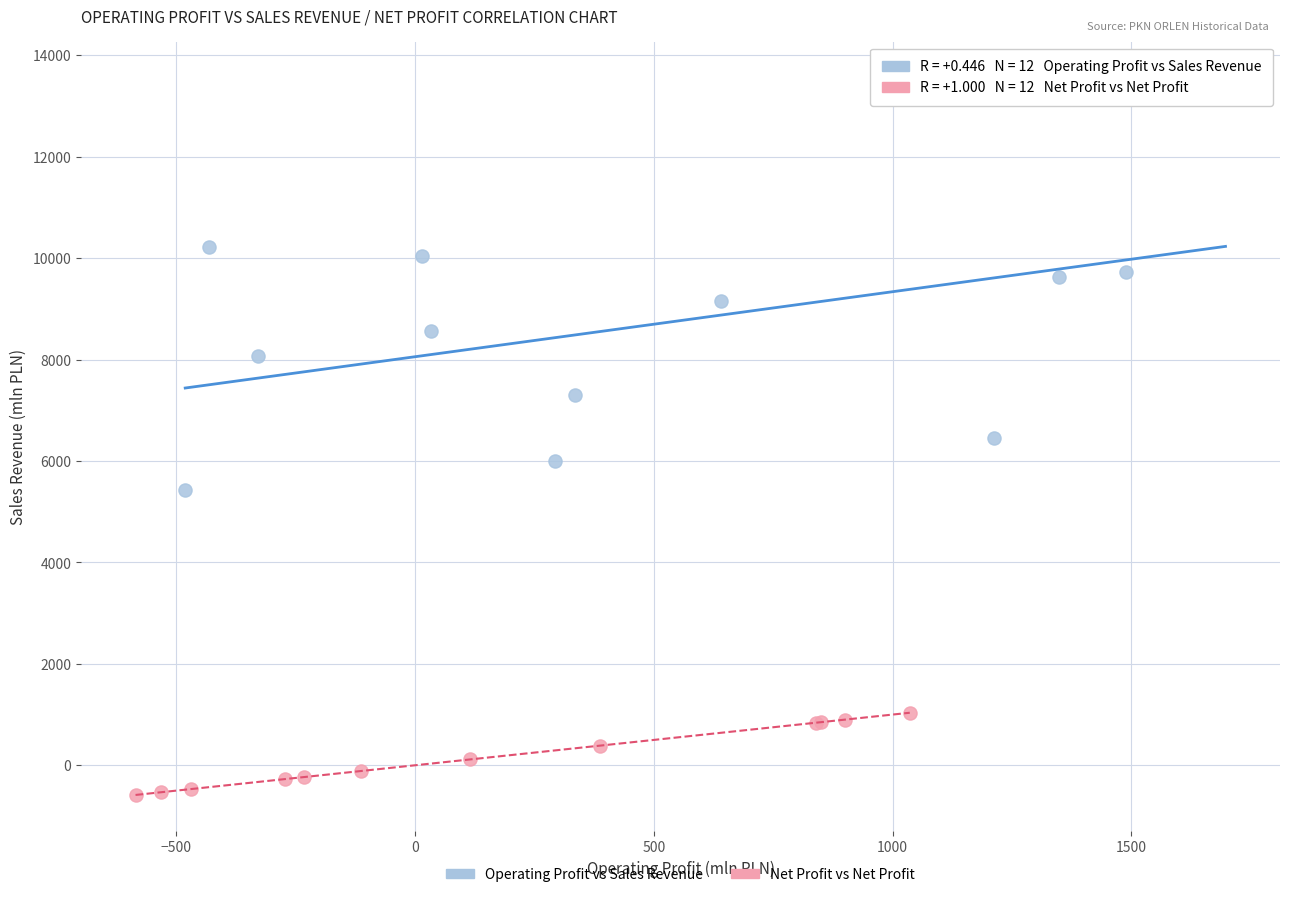

Which series has the largest Y range (max minus min)?

Operating Profit vs Sales Revenue